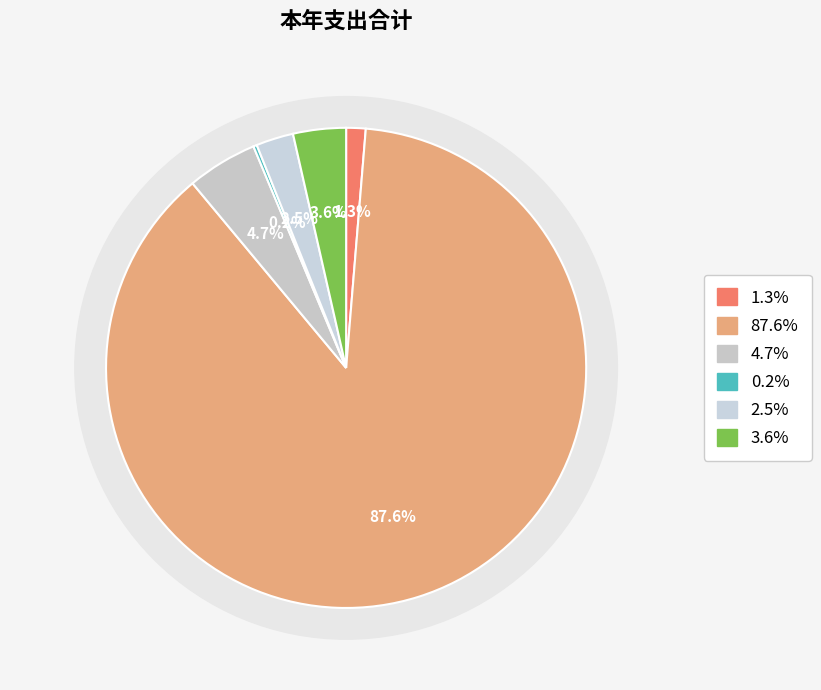

What is the total percentage of 行政运行(2012901) and 行政单位医疗?

90.2%